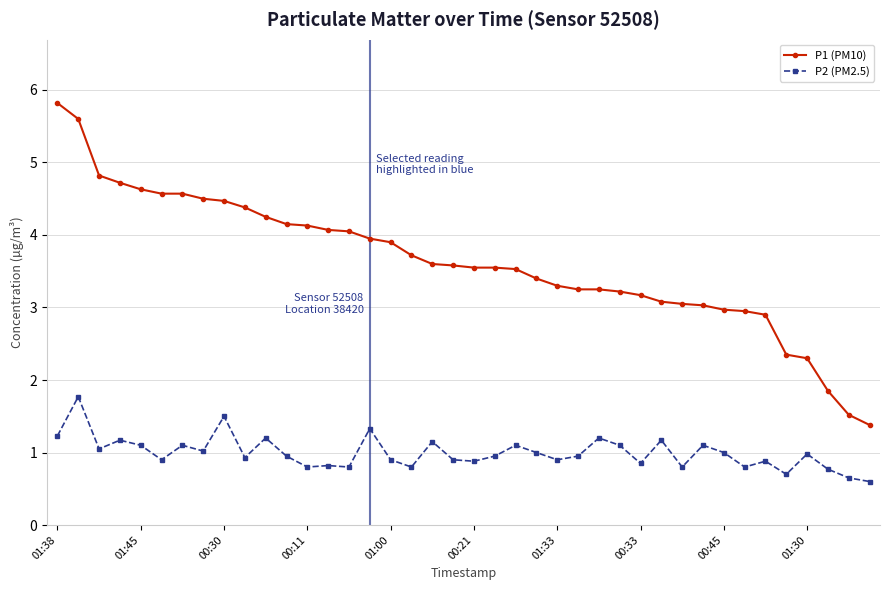

What is the difference between the second highest and second lowest values in the P1 (PM10) series?

4.1